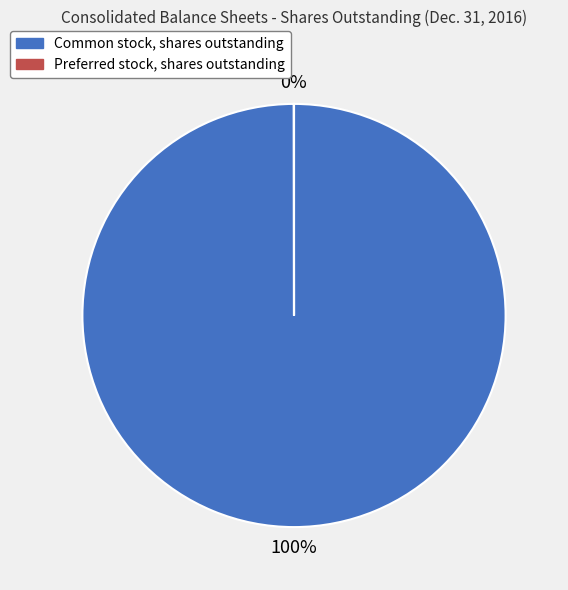

To the nearest percent, what is the difference between the largest and smallest slice percentages?

100%